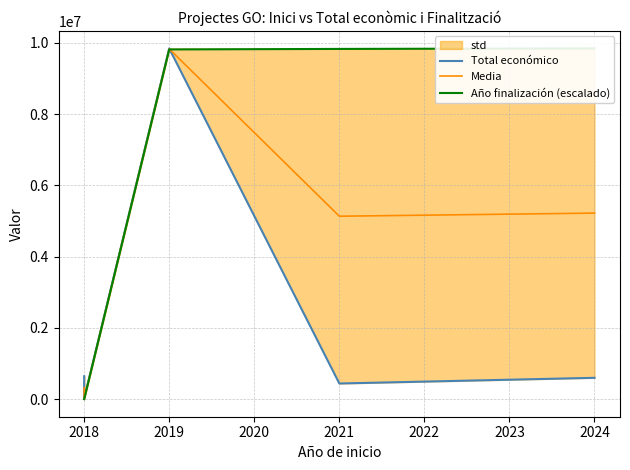

The Año finalización (escalado) series shows 2676994.7 at 2024. True or false?

False